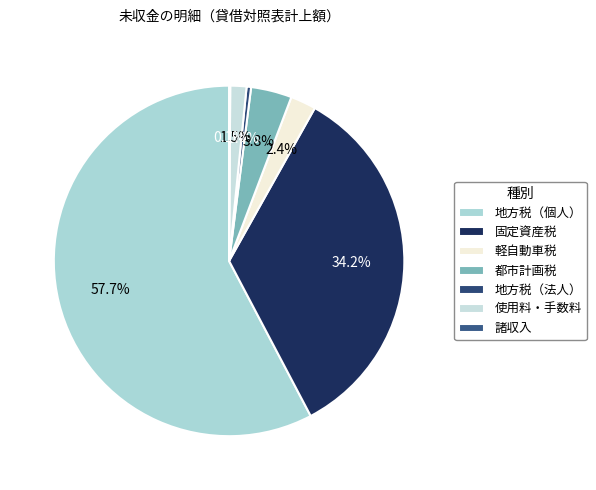

Does 地方税（個人） represent more than half of the total?

Yes